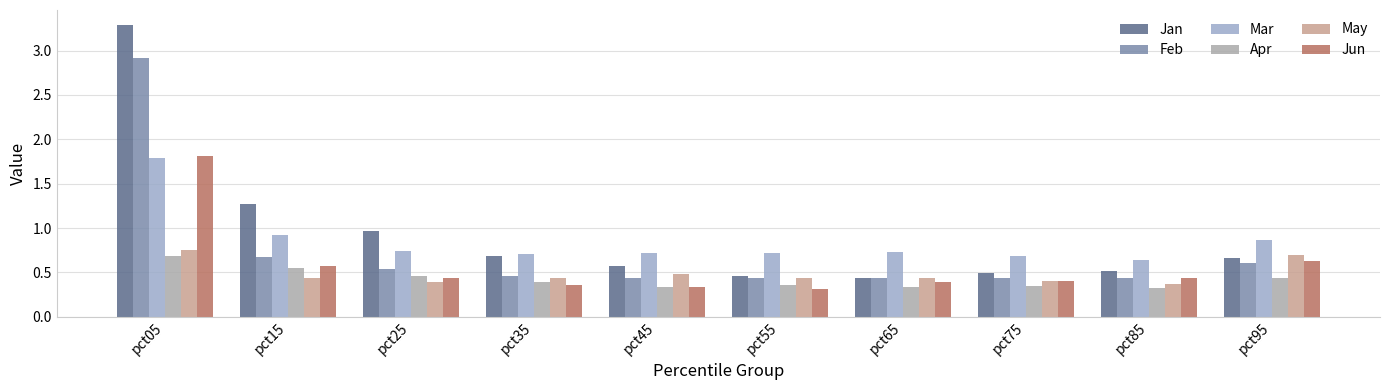

What are all the series names shown in the legend?

Jan, Feb, Mar, Apr, May, Jun